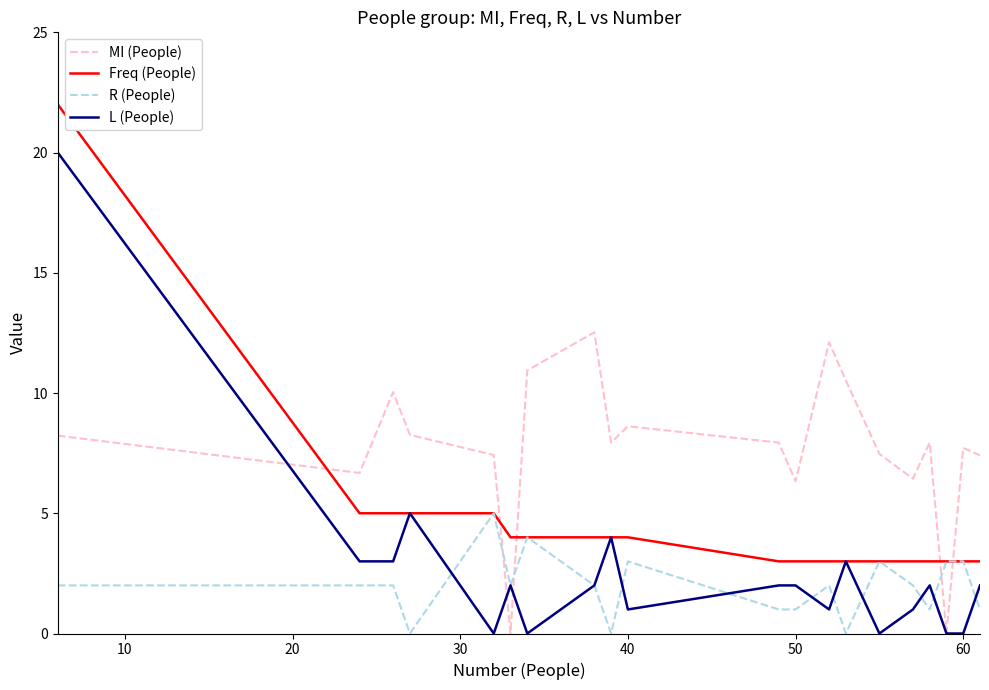

What is the maximum value for L (People)?

20.0